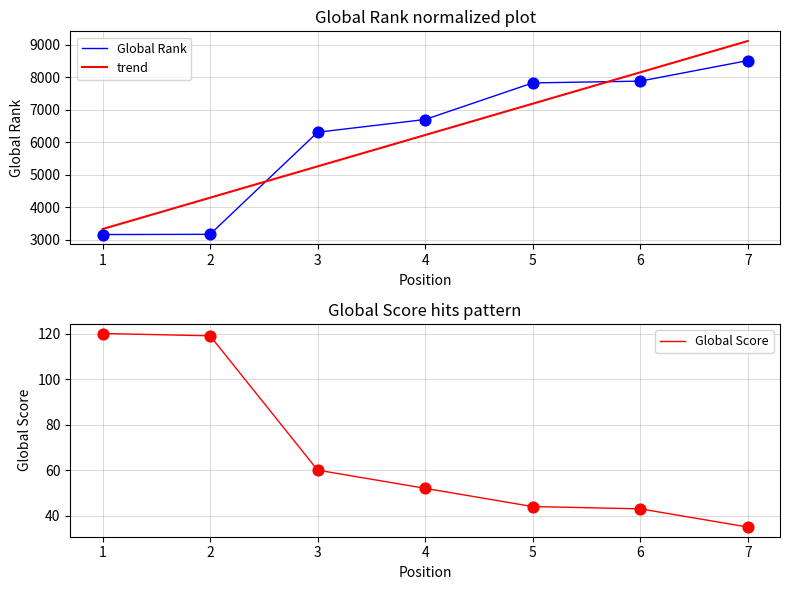

Which series contains the lowest Y value?

Global Score